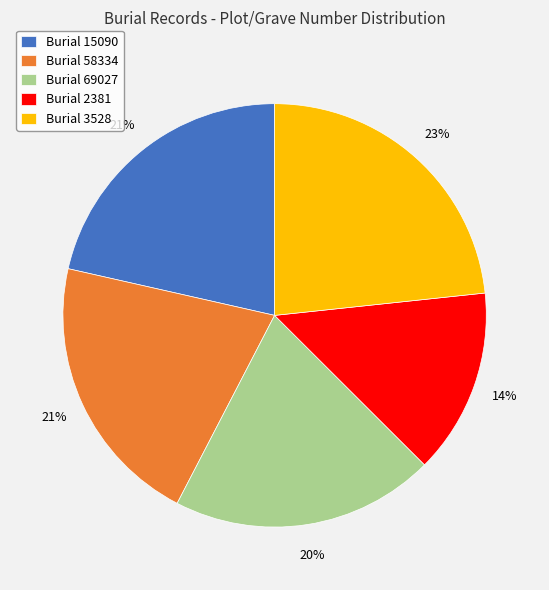

True or false: Burial 58334 accounts for 21% of the total.

True